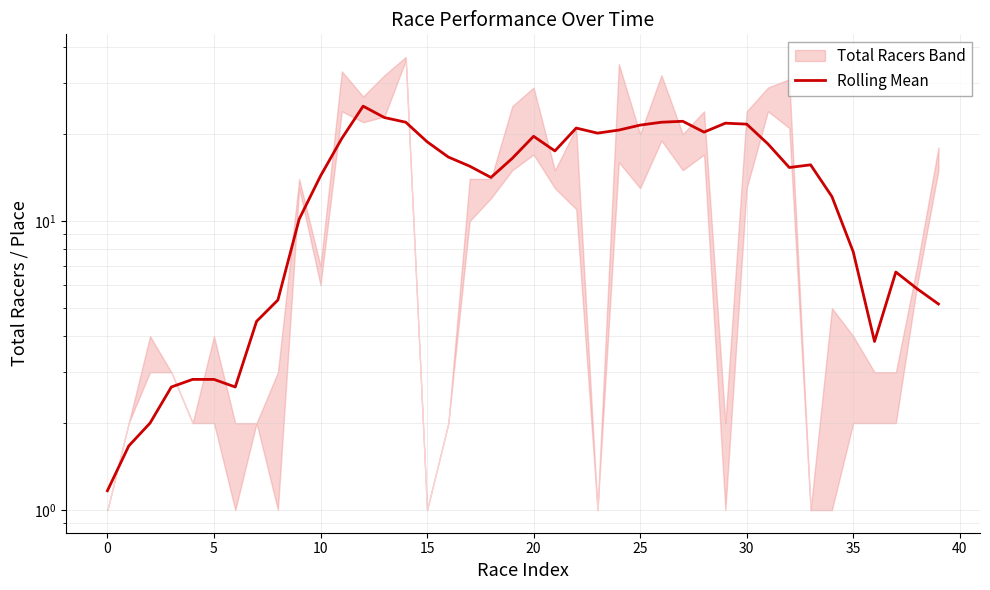

Approximately how many times larger is the value at 38 compared to 12?

0.2